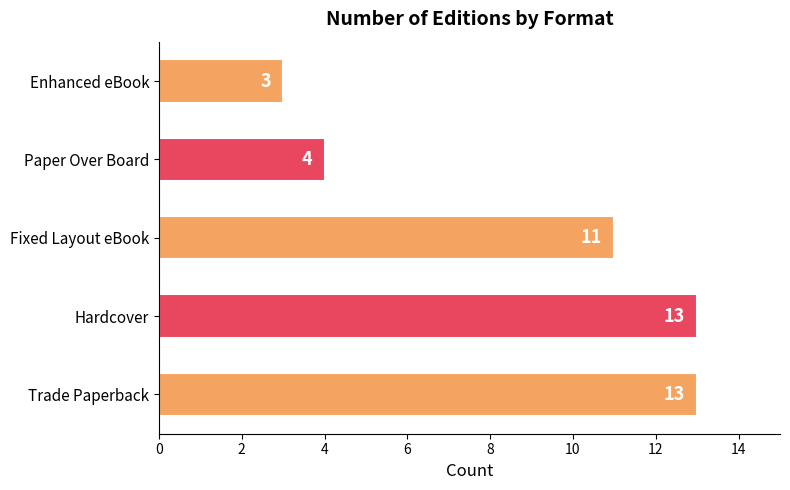

What is the smallest value displayed?

3